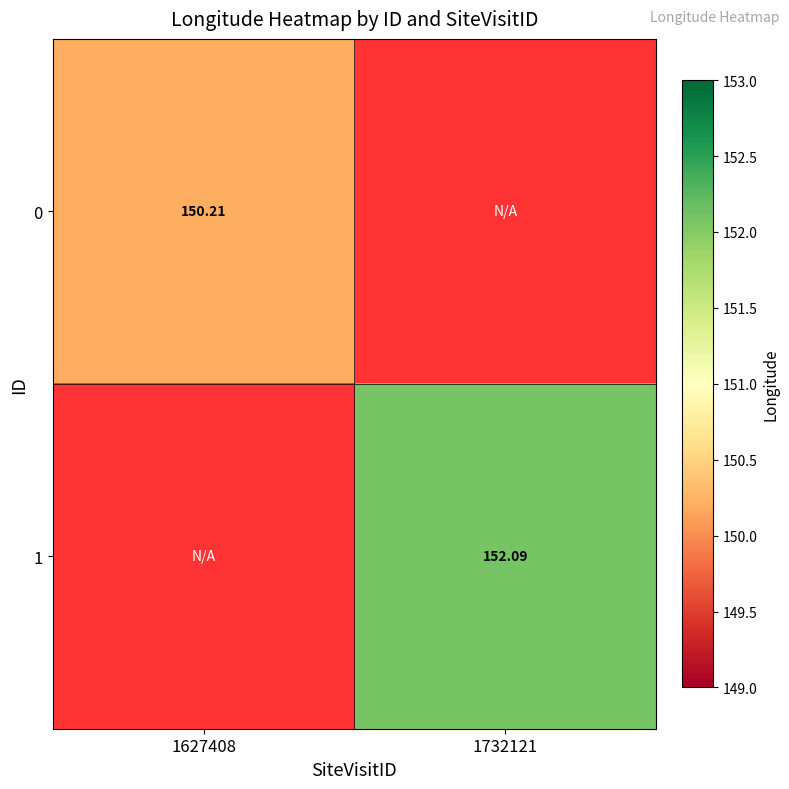

Between 1732121 and 1627408, which is larger?

1627408